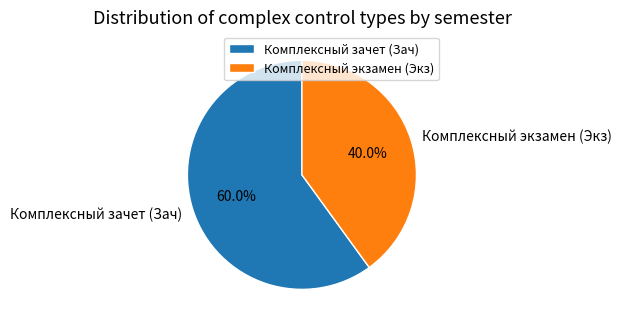

Is it true that Комплексный экзамен (Экз) is 53% of the pie?

False